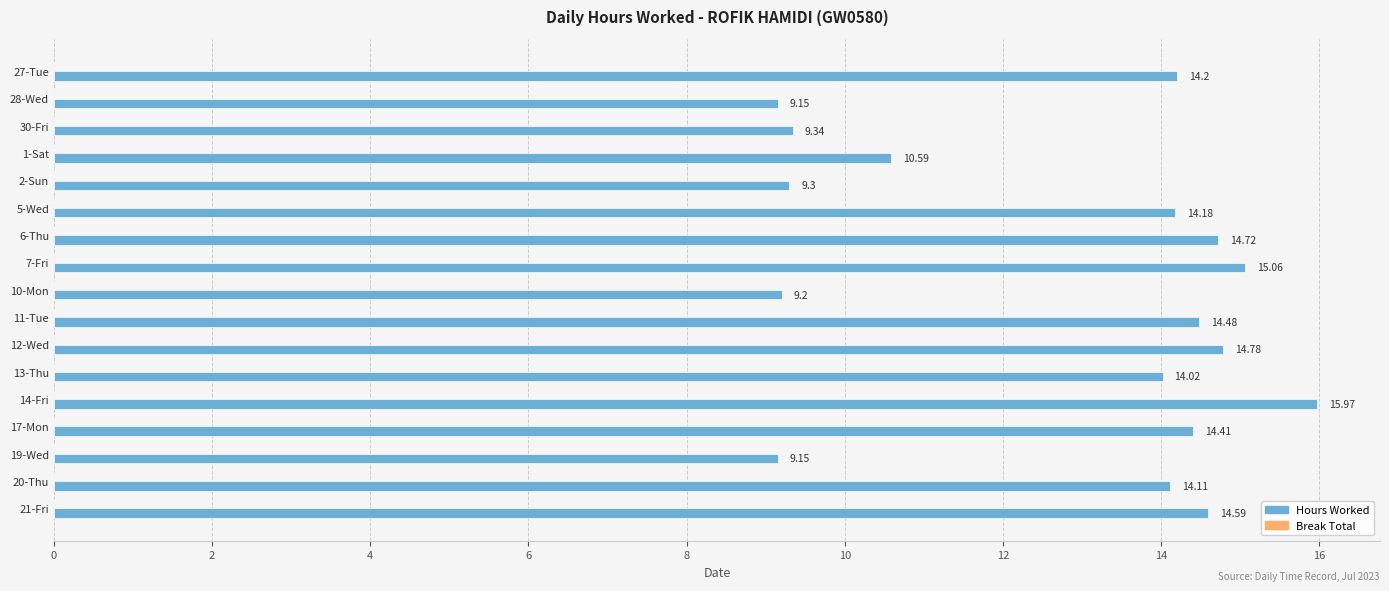

Approximately how many times larger is the value at 1-Sat compared to 19-Wed?

1.2